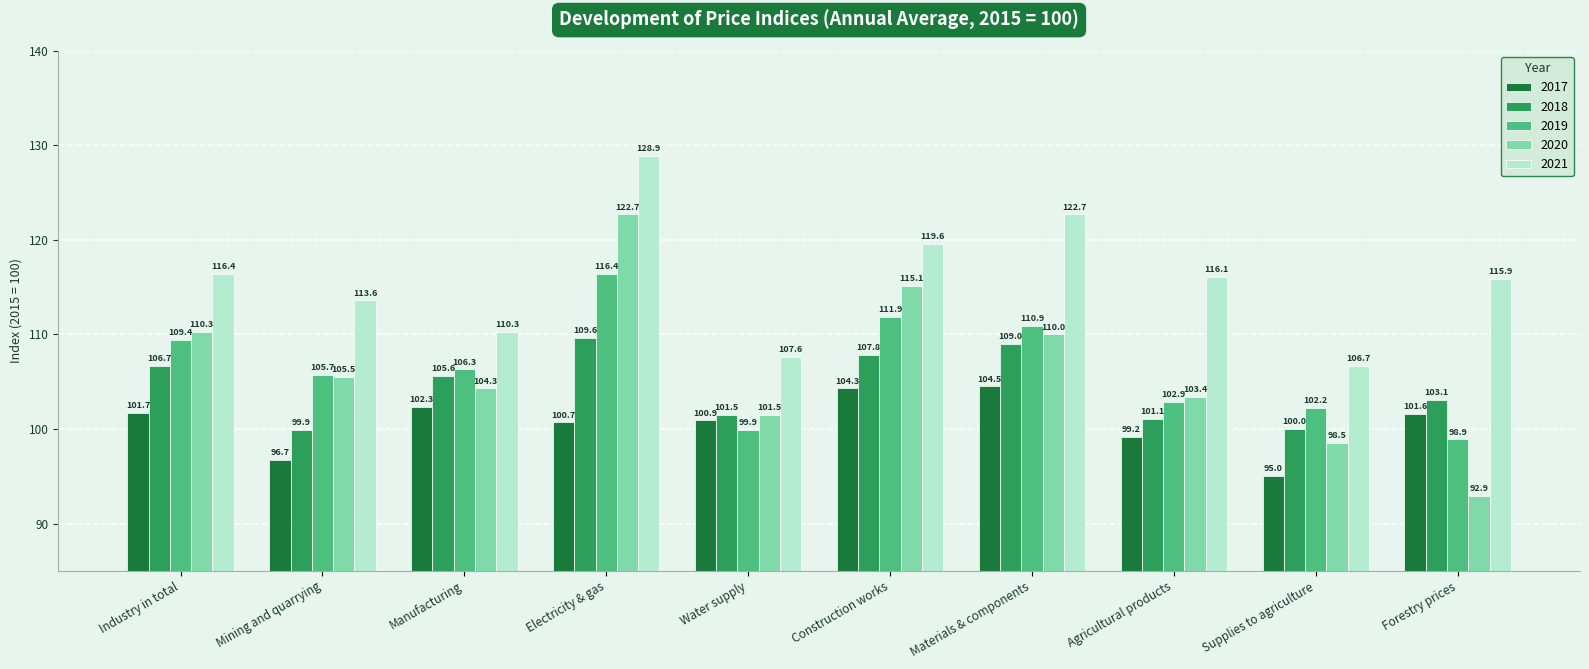

What is the value of the 2018 bar at the 6th from the left?

107.8